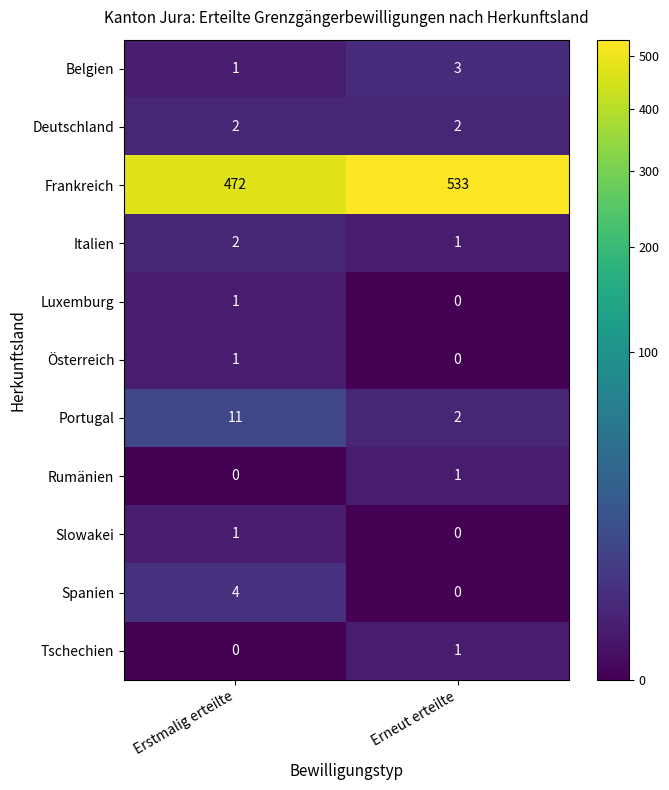

Reading right to left, extract all data points from this chart.

Belgien: Erneut erteilte=3	Erstmalig erteilte=1
Deutschland: Erneut erteilte=2	Erstmalig erteilte=2
Frankreich: Erneut erteilte=533	Erstmalig erteilte=472
Italien: Erneut erteilte=1	Erstmalig erteilte=2
Luxemburg: Erneut erteilte=0	Erstmalig erteilte=1
Österreich: Erneut erteilte=0	Erstmalig erteilte=1
Portugal: Erneut erteilte=2	Erstmalig erteilte=11
Rumänien: Erneut erteilte=1	Erstmalig erteilte=0
Slowakei: Erneut erteilte=0	Erstmalig erteilte=1
Spanien: Erneut erteilte=0	Erstmalig erteilte=4
Tschechien: Erneut erteilte=1	Erstmalig erteilte=0